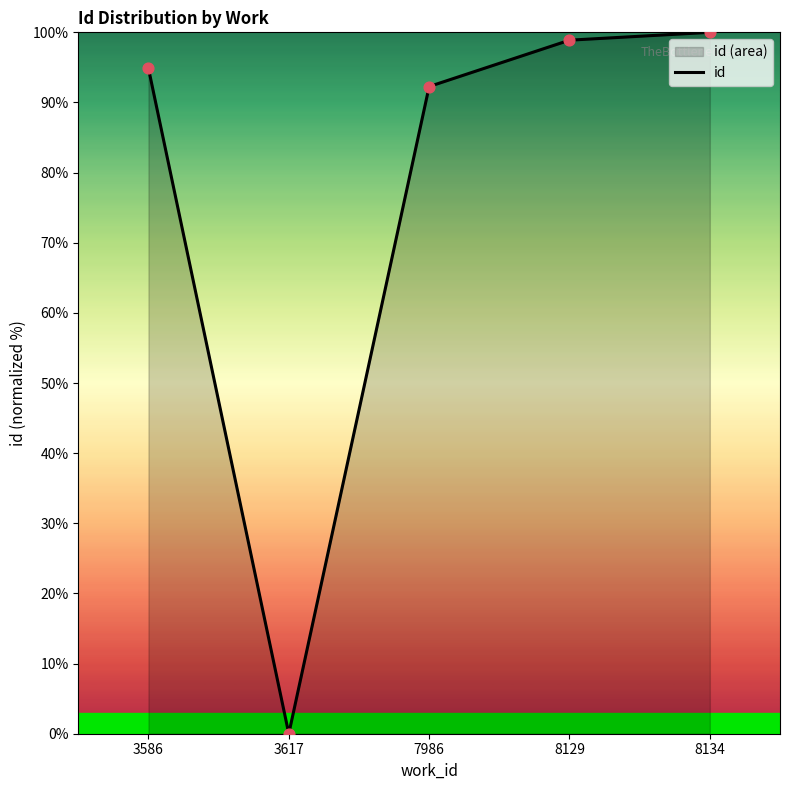

Between 8134 and 8129, which is larger?

8134